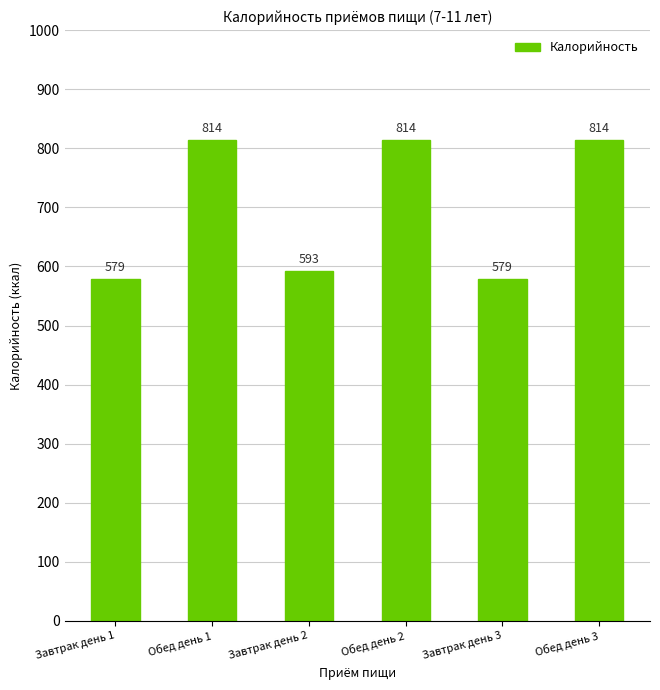

What is the difference between the maximum and minimum values?

235.2